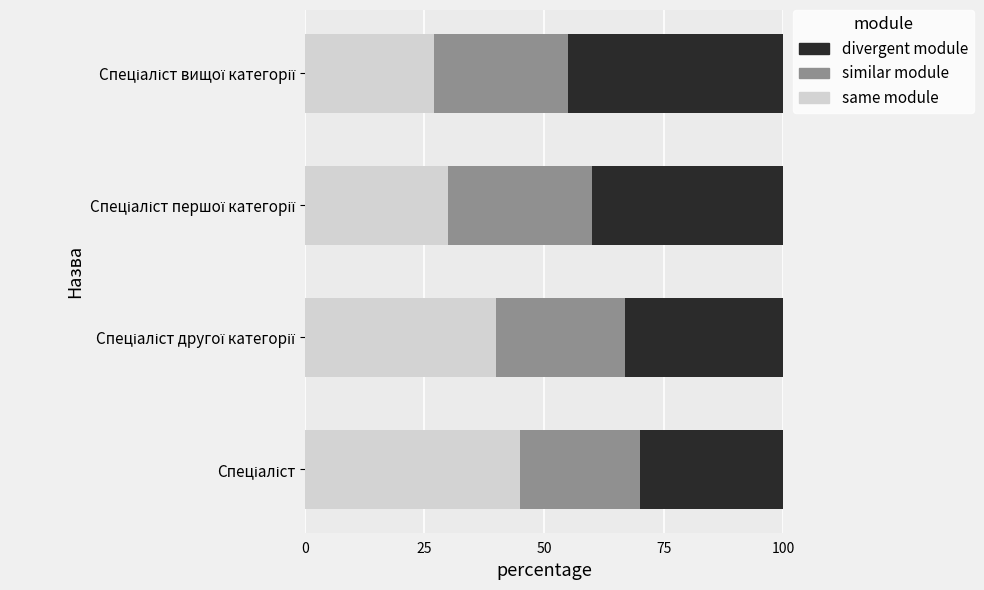

What is the minimum value for same module?

27